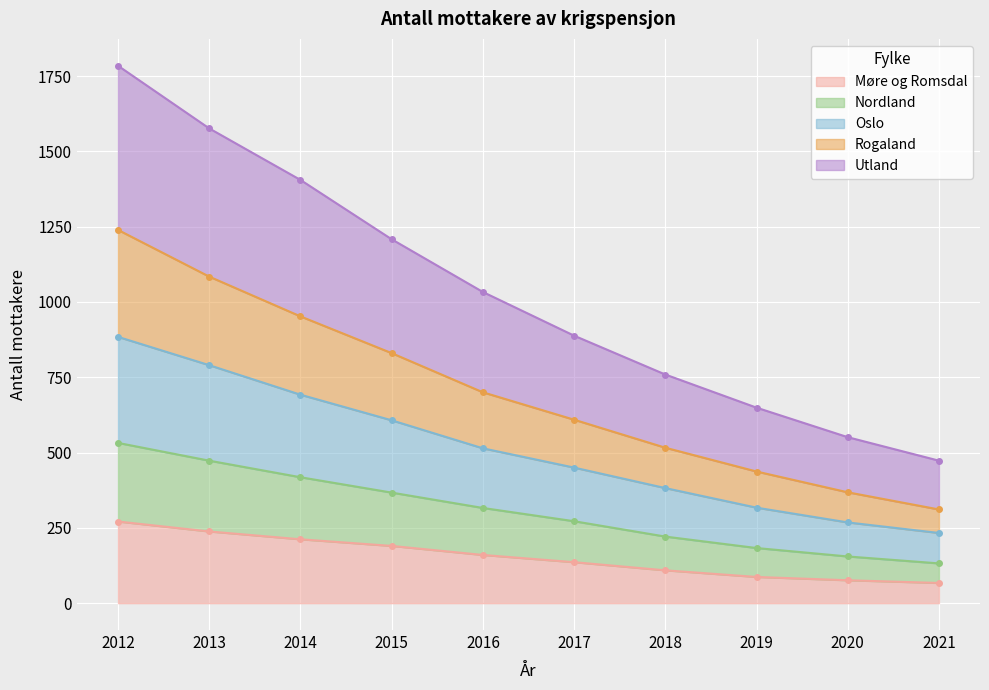

What is the highest value of the Møre og Romsdal series?

271